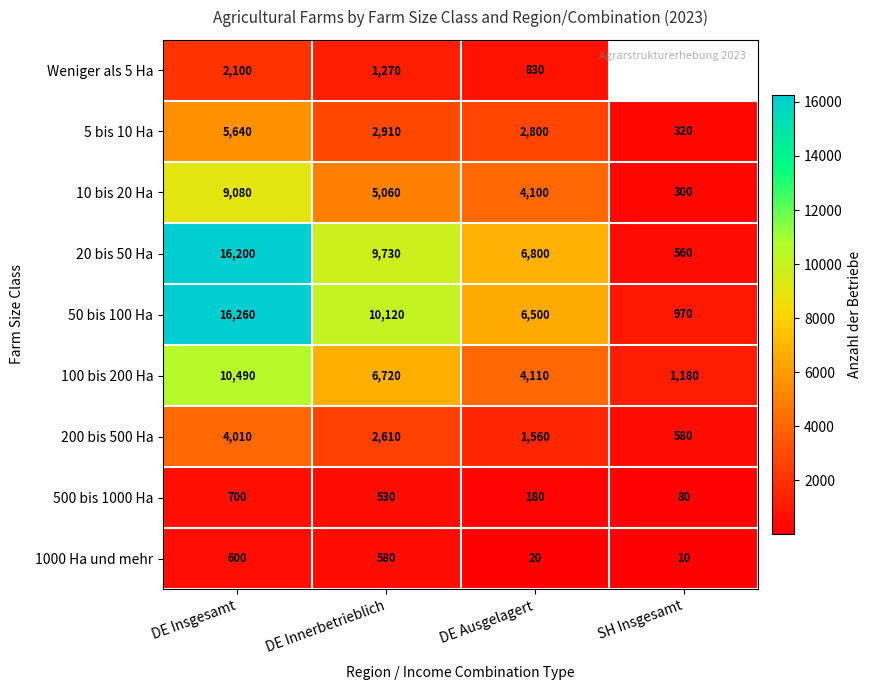

Where does the 5 bis 10 Ha series first go above 2910?

DE Insgesamt